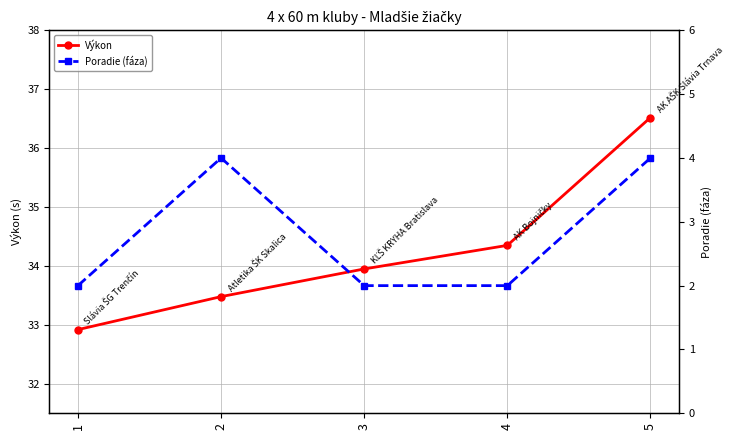

What is the lowest value of the Poradie (fáza) series?

2.0